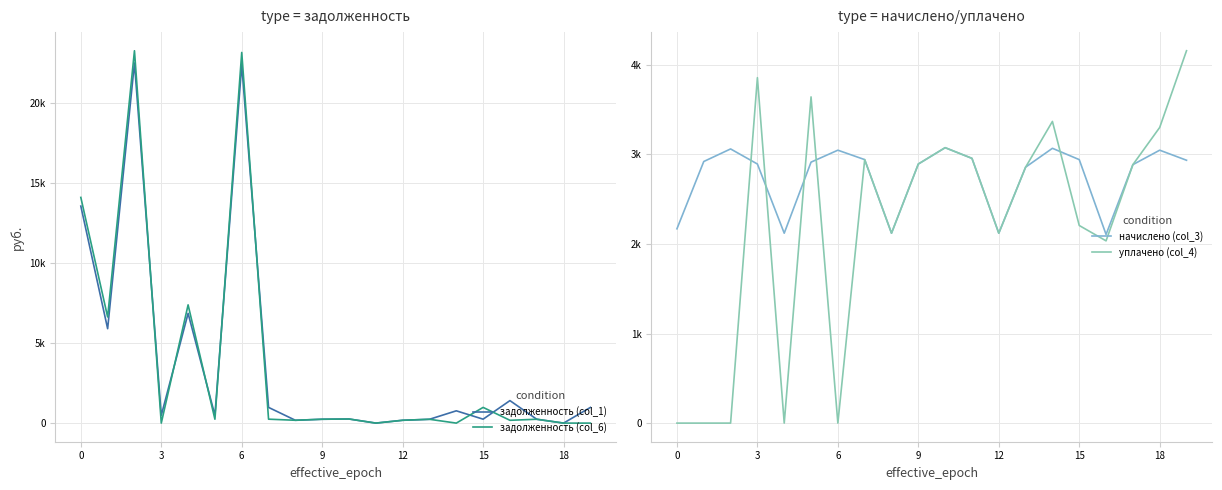

At 10, list the series in order from largest to smallest.

начислено (col_3), уплачено (col_4), задолженность (col_1), задолженность (col_6)